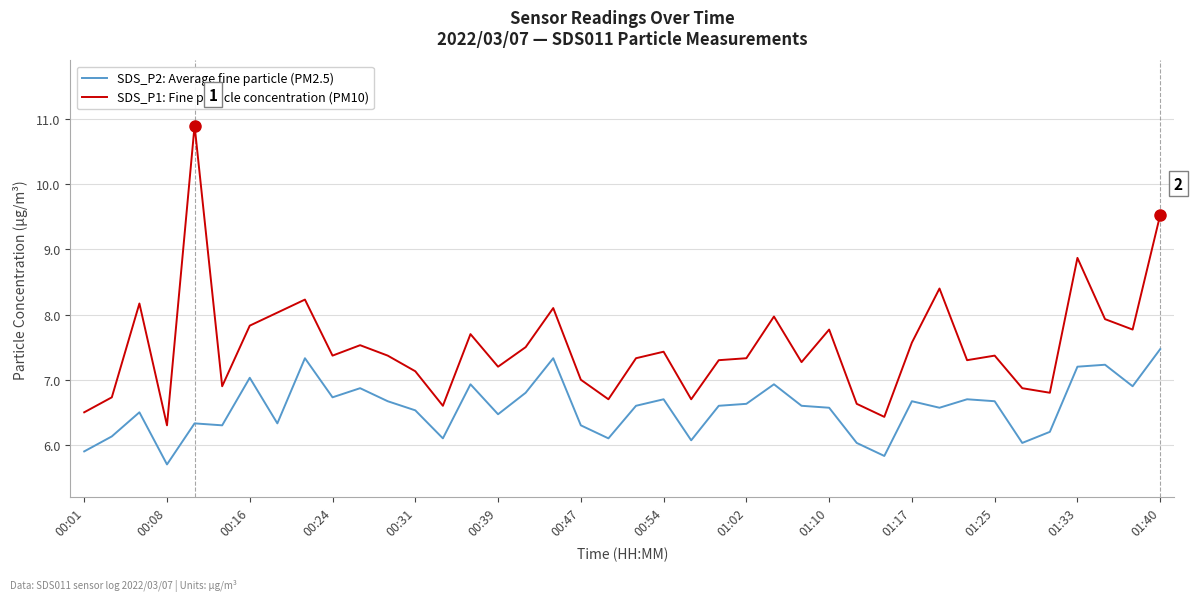

Which series has the largest total across all categories?

SDS_P1: Fine particle concentration (PM10)